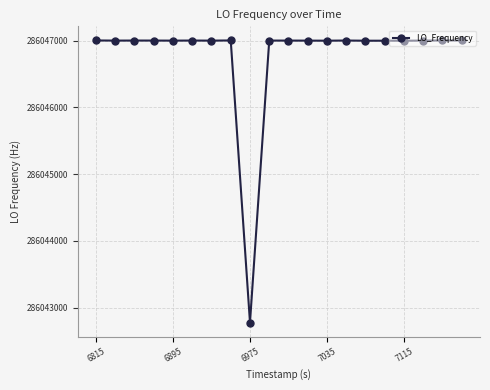

What is the smallest value displayed?

286042776.6